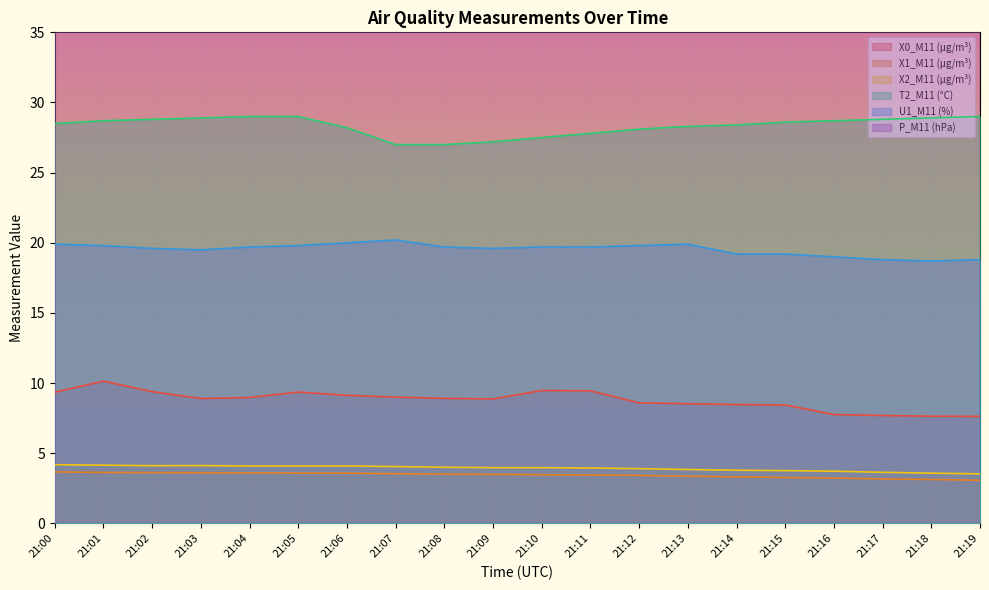

True or false: T2_M11 (°C) and X1_M11 (μg/m³) intersect in this chart.

False